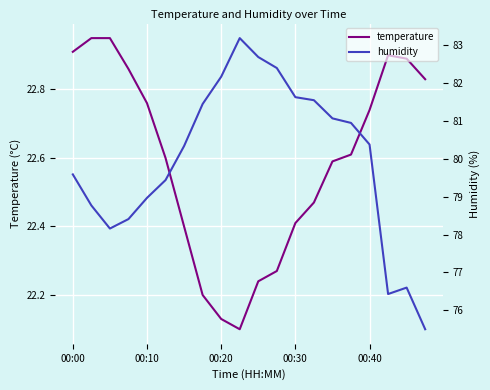

What is the spread (max minus min) of values at 13?

59.1